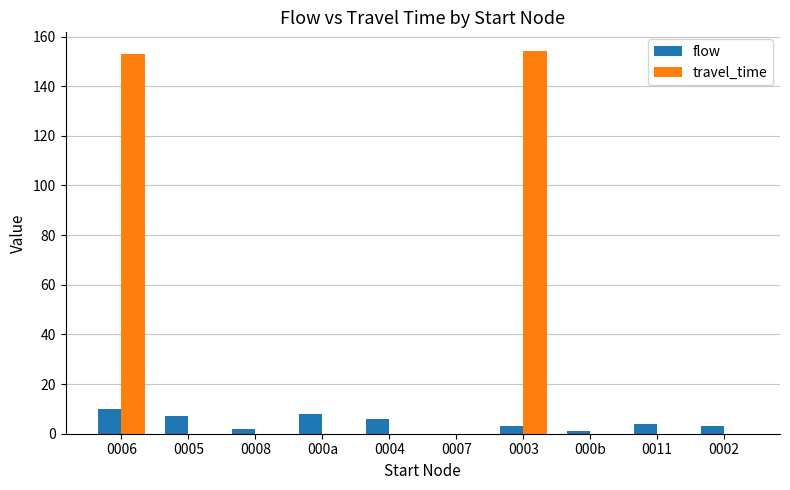

How many flow values are between 2 and 7?

6